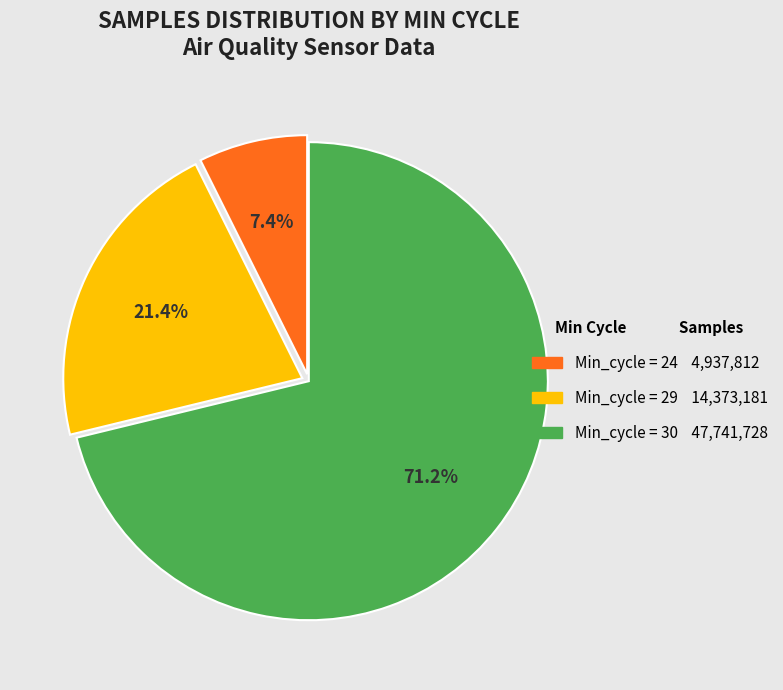

Is there a majority slice in this chart?

Yes